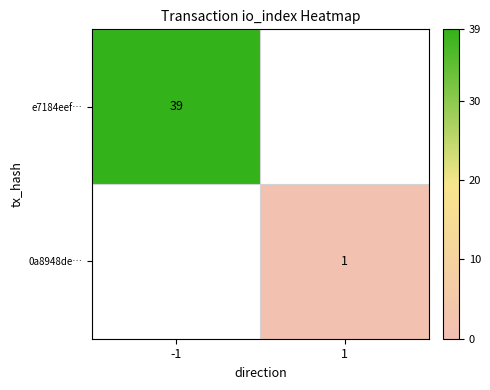

At which category is the sum across all series the highest?

-1